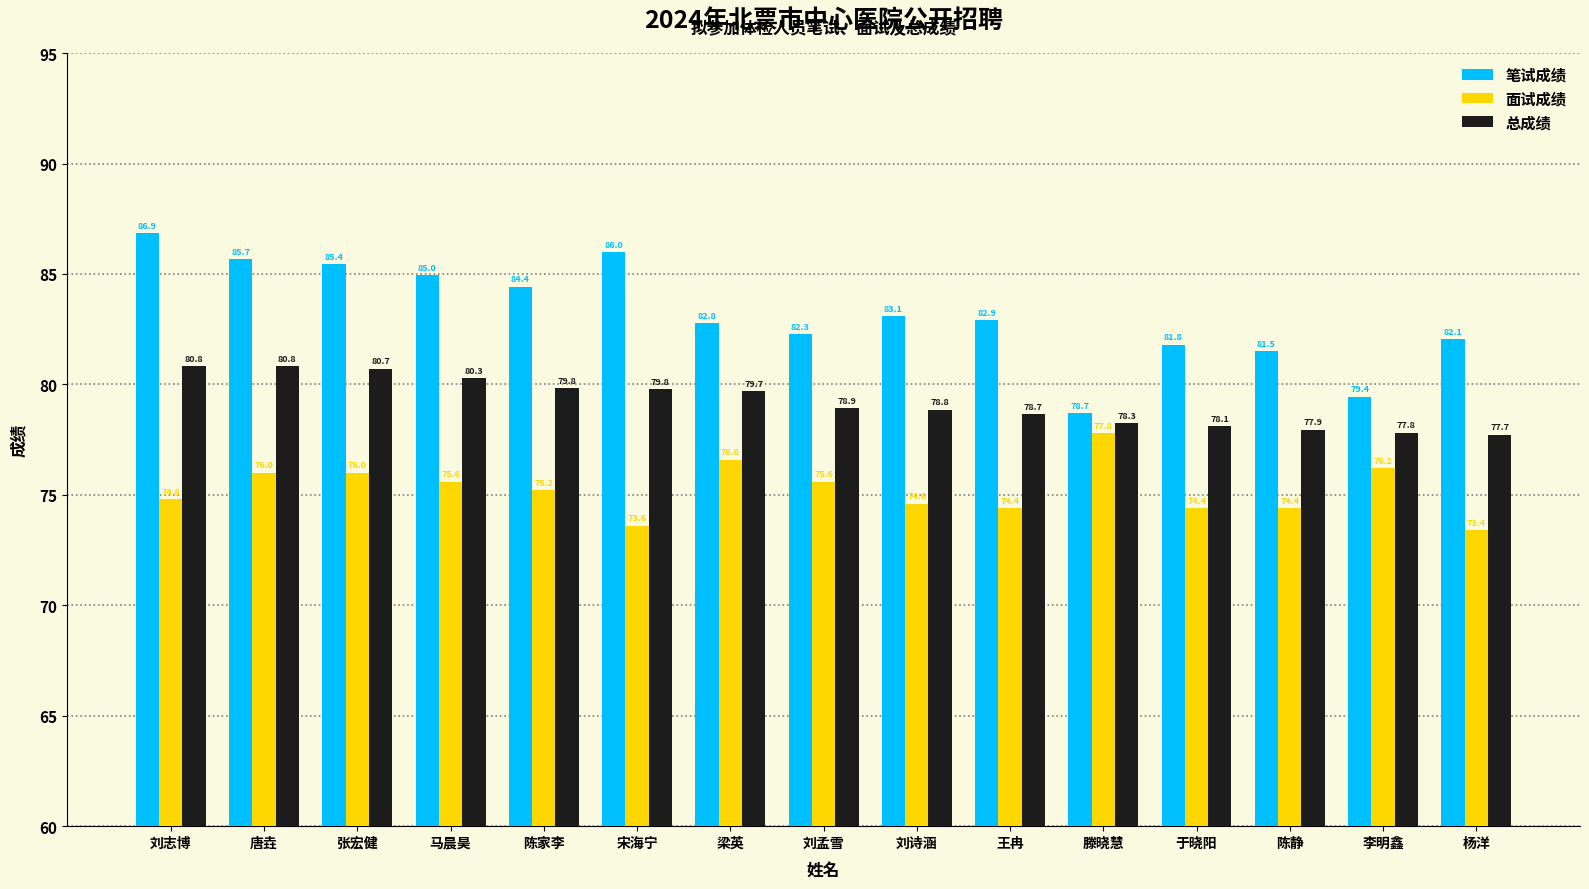

Which series has the largest total across all categories?

笔试成绩